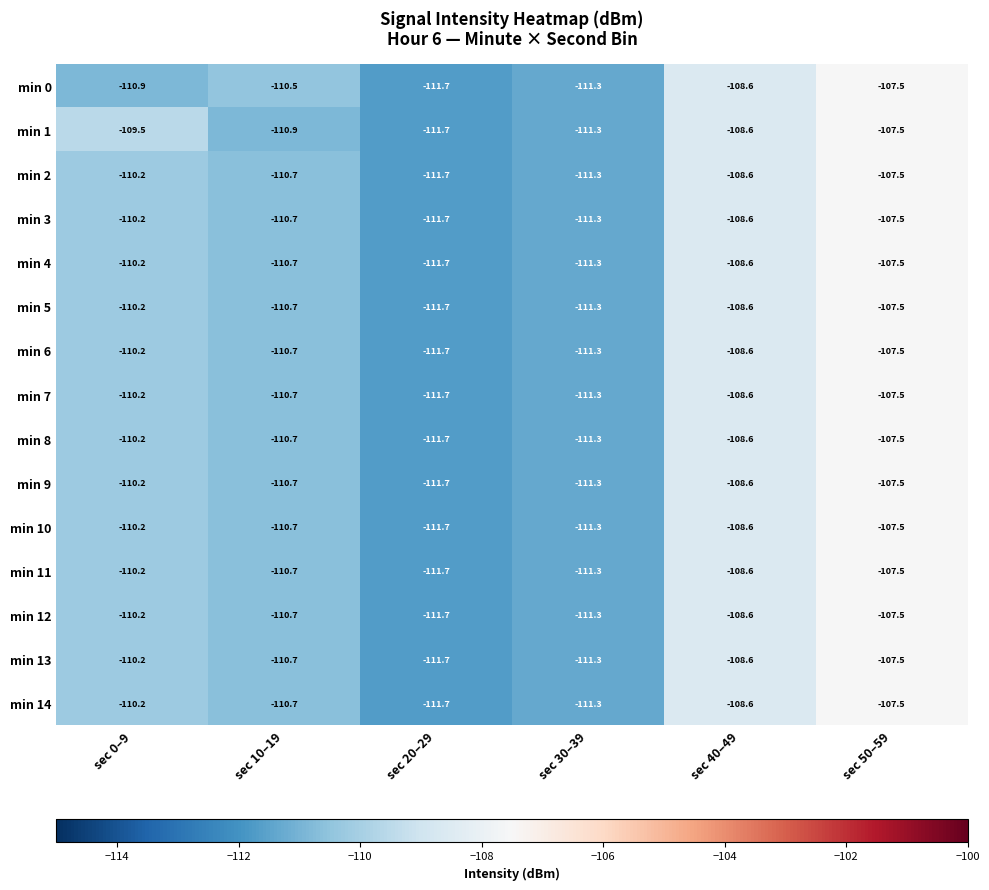

What is the minimum value for min 0?

-111.7